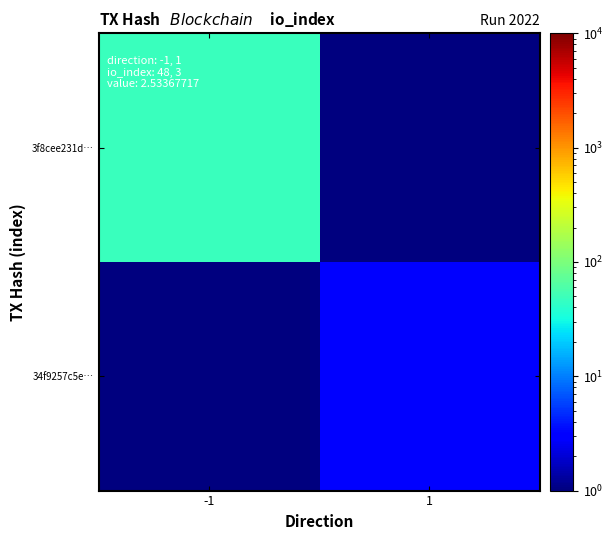

Rank the series by their average value, from highest to lowest.

3f8cee231d…, 34f9257c5e…